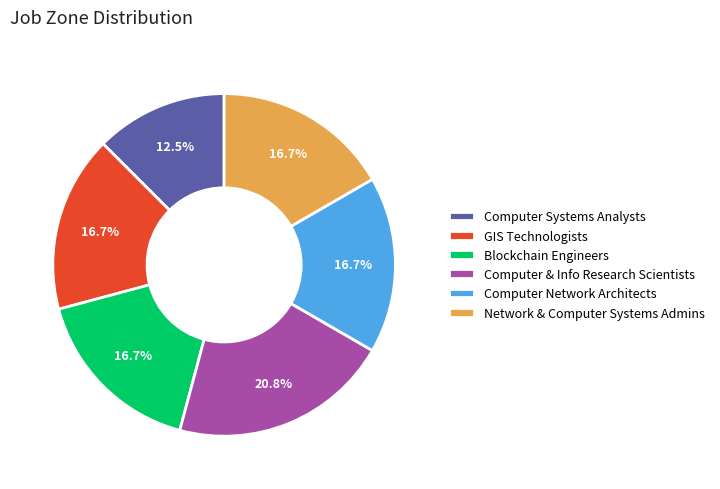

Is it true that Blockchain Engineers is 17% of the pie?

True